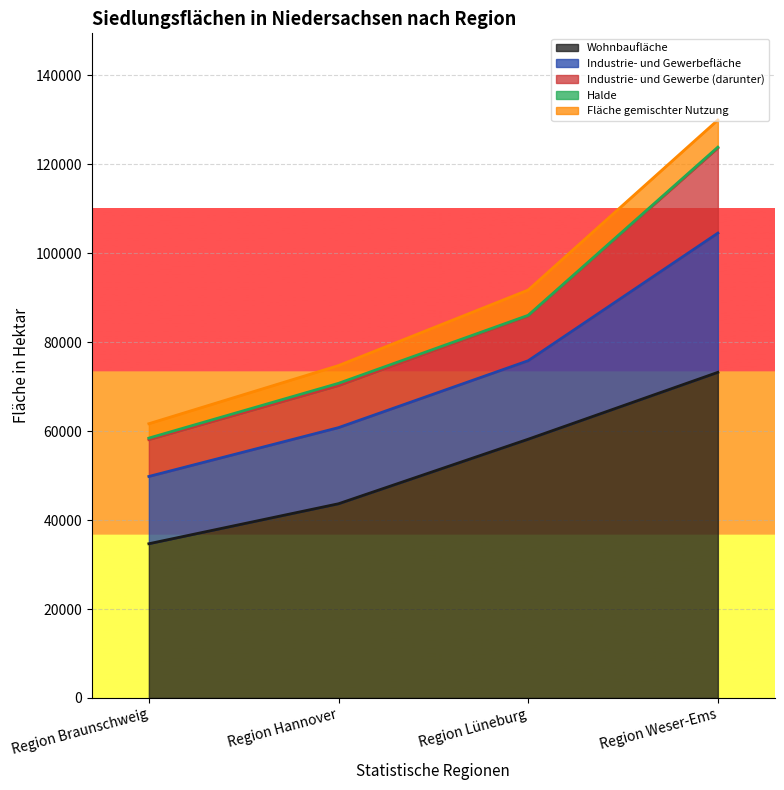

What is the sum of the Fläche gemischter Nutzung values at Region Lüneburg and Region Weser-Ems?

11777